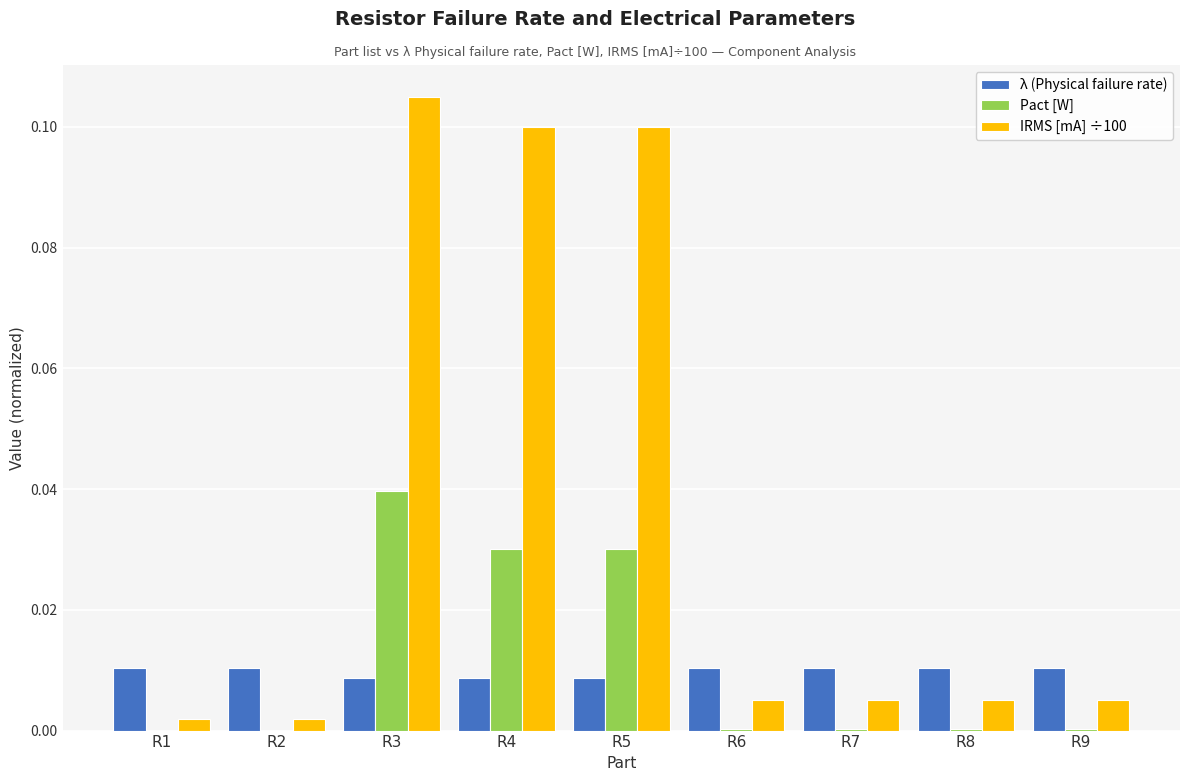

What are all the series names shown in the legend?

λ (Physical failure rate), Pact [W], IRMS [mA] ÷100